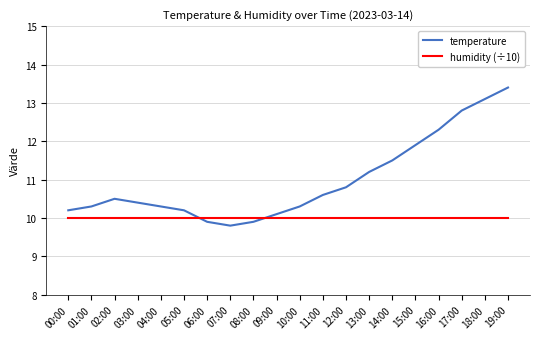

Which series has the widest spread of values?

temperature